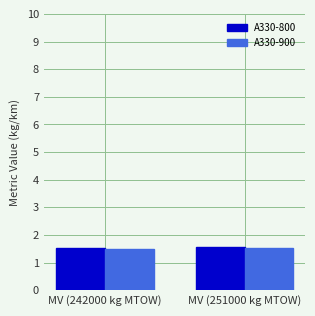

What is the average value of the A330-900 series?

1.5